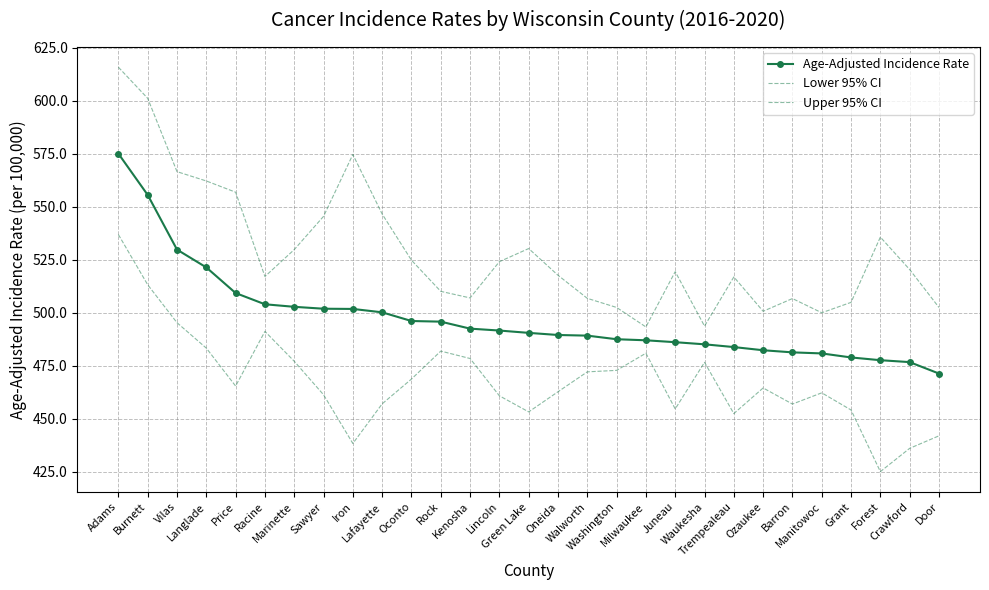

True or false: Lower 95% CI and Upper 95% CI cross at least once.

False